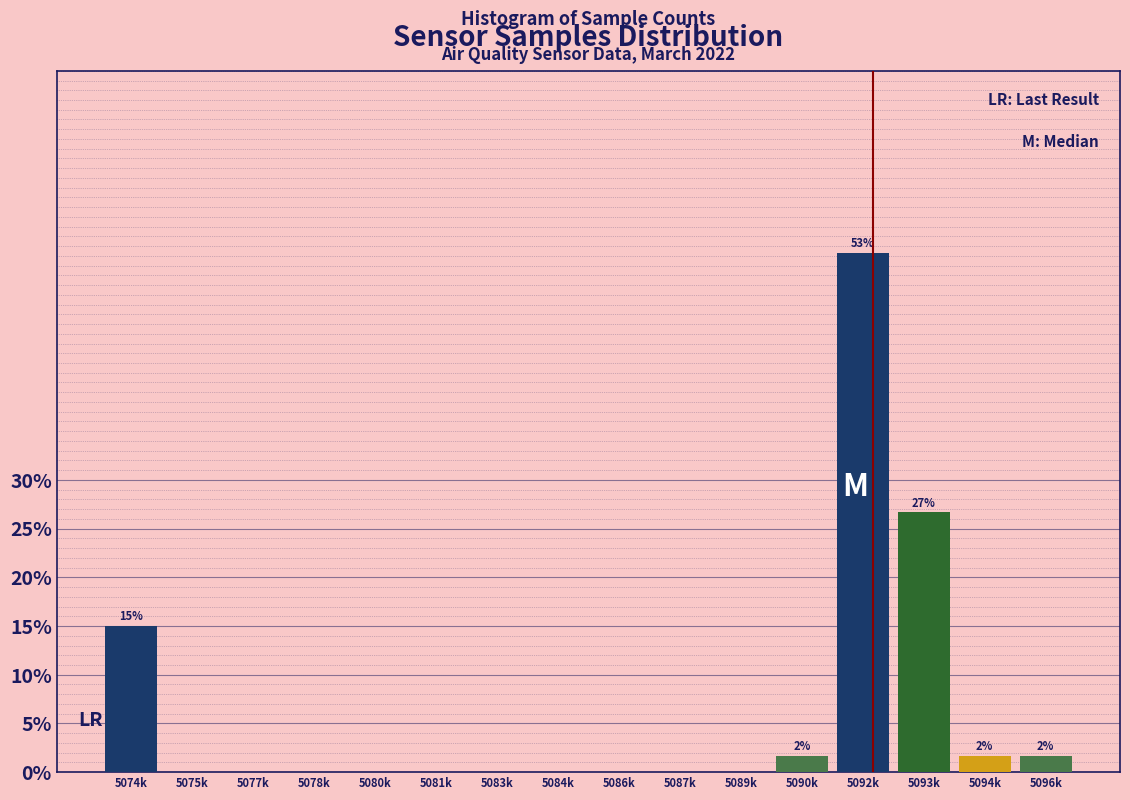

Reading left to right, what are all the values shown in this chart?

5074k=15.0	5075k=0.0	5077k=0.0	5078k=0.0	5080k=0.0	5081k=0.0	5083k=0.0	5084k=0.0	5086k=0.0	5087k=0.0	5089k=0.0	5090k=1.7	5092k=53.3	5093k=26.7	5094k=1.7	5096k=1.7